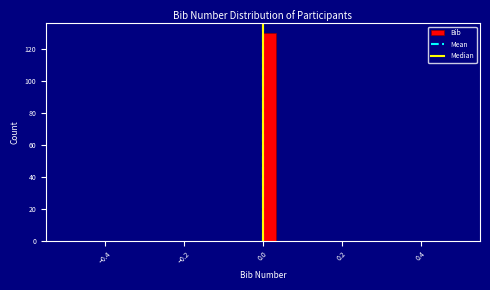

Around what value on the x-axis is the tallest bar? Give the approximate position of its centre, as read against the axis.

0.02